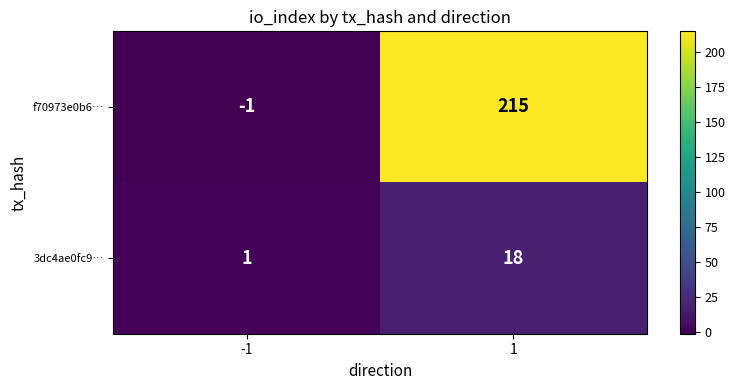

At -1, list the series in order from largest to smallest.

3dc4ae0fc9…, f70973e0b6…